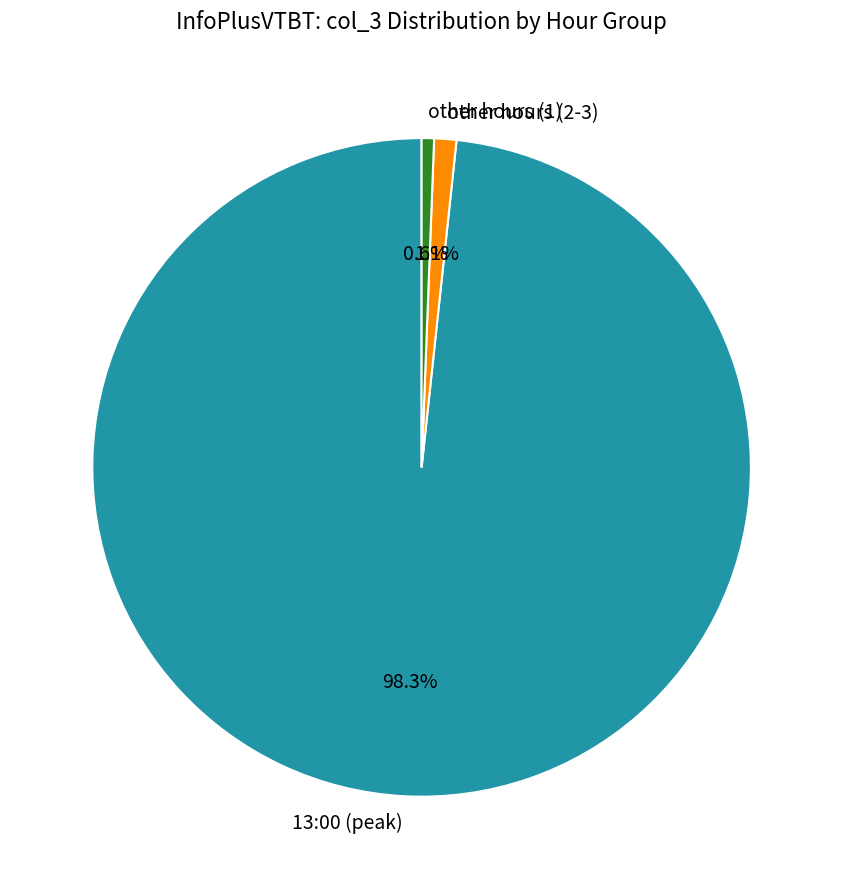

Which slice is the largest?

13:00 (peak)